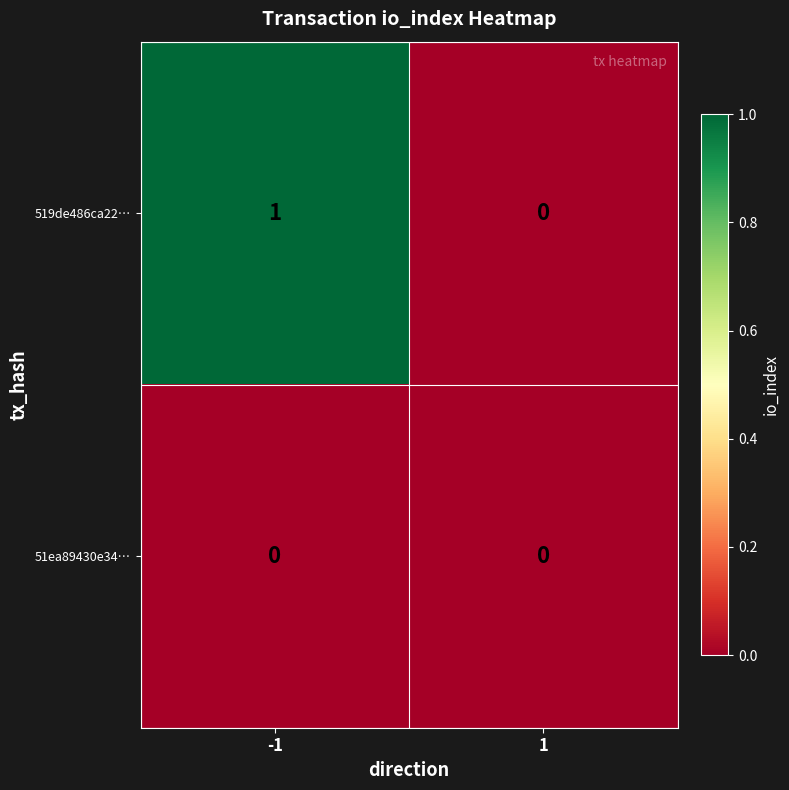

Which series has the widest spread of values?

519de486ca22…